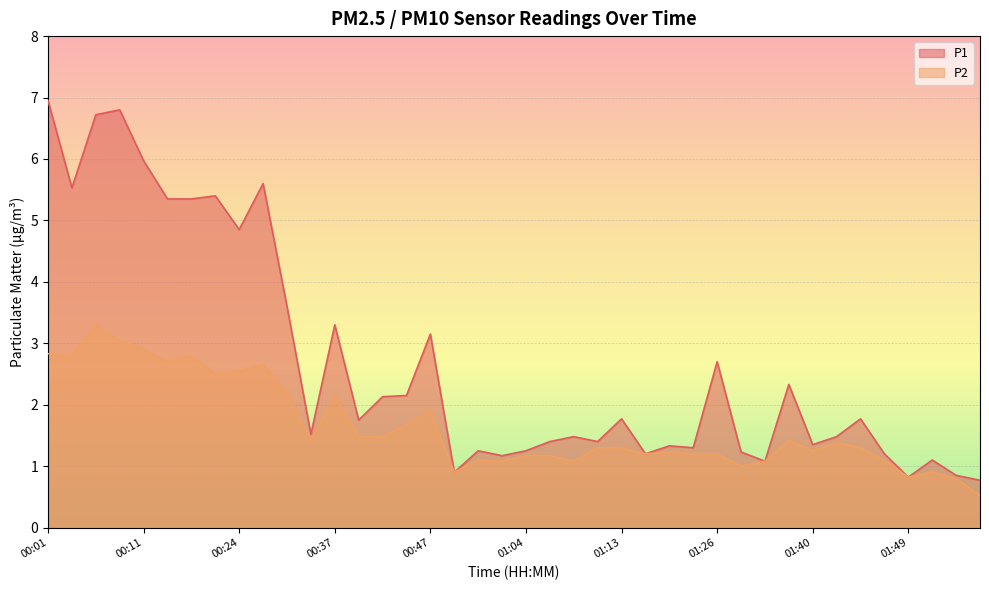

What is the greatest value displayed?

7.0